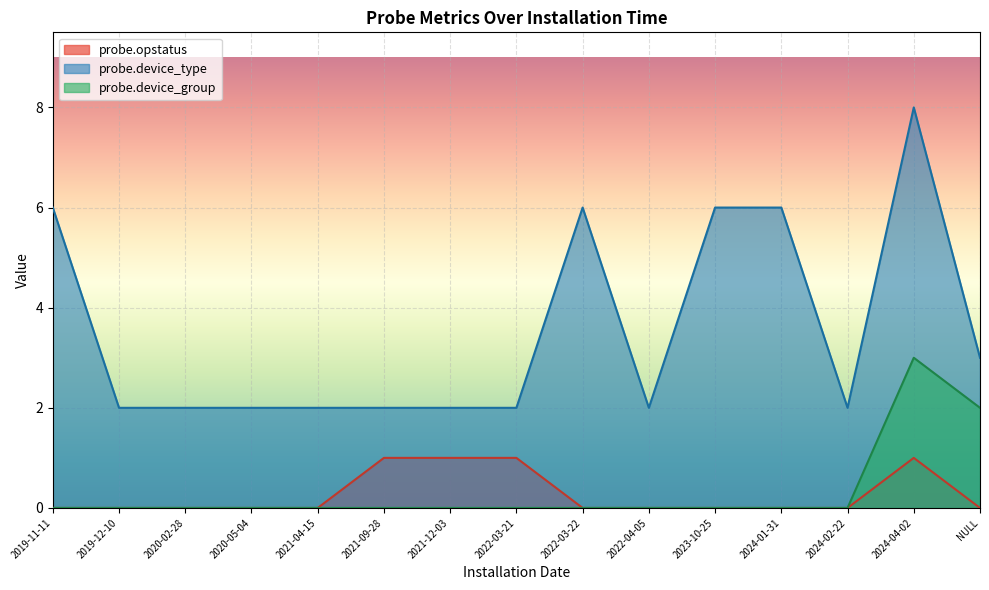

Rank the series at 2019-11-11 from lowest to highest value.

probe.opstatus, probe.device_group, probe.device_type